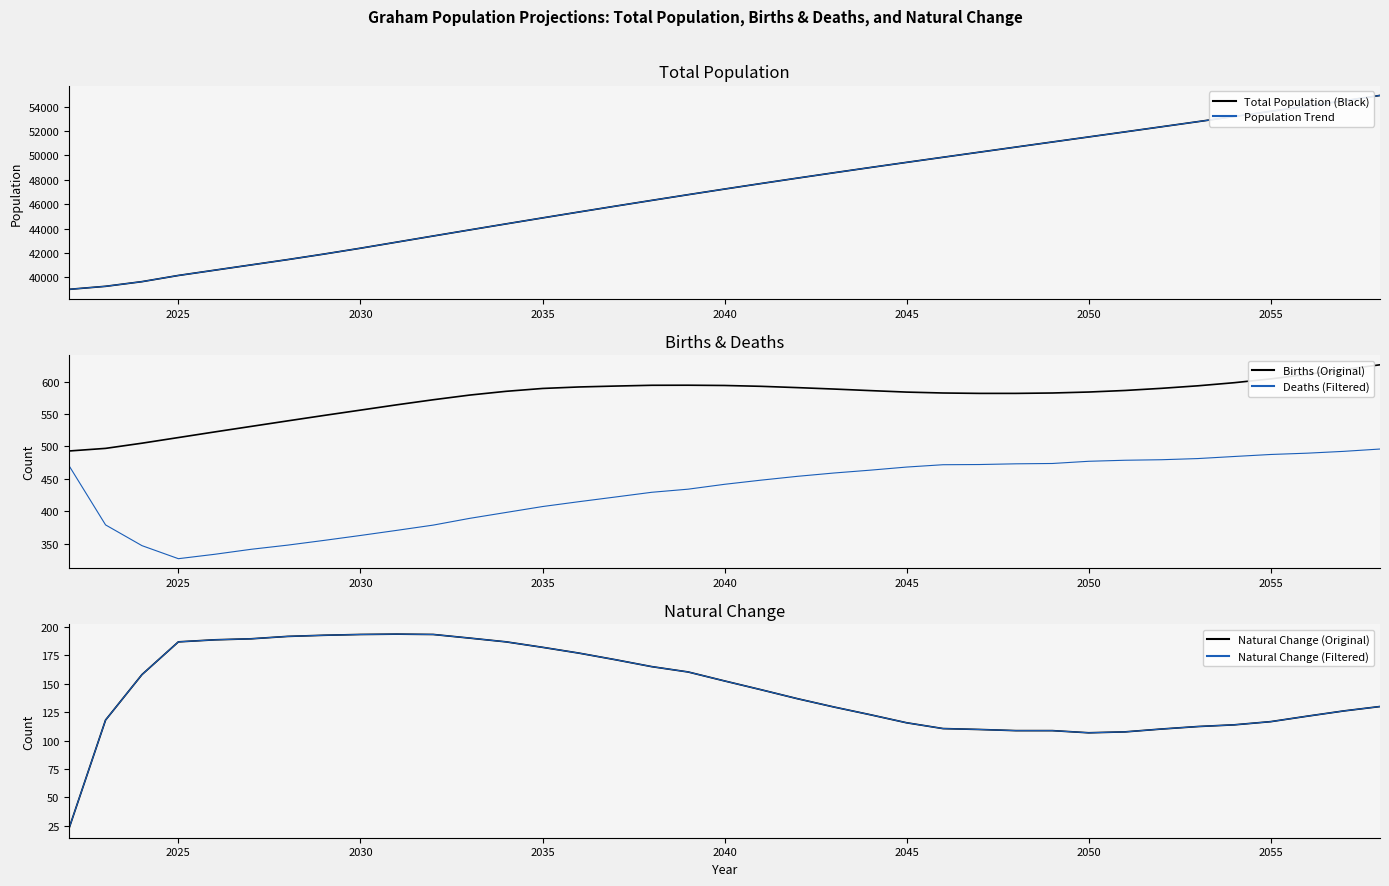

What is the lowest value of the Deaths (Filtered) series?

326.9